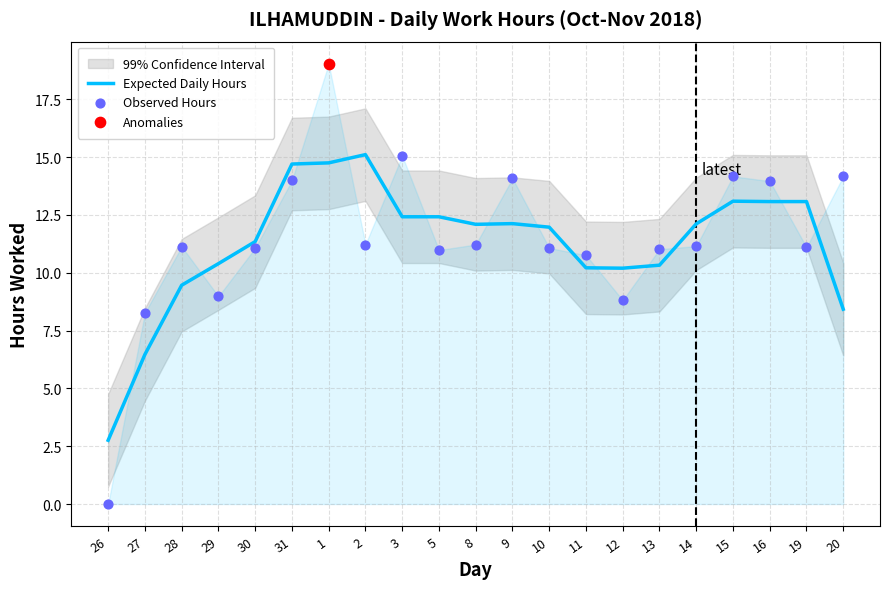

Is the value of Observed Hours at 26 greater than the value of Expected Daily Hours at 30?

No